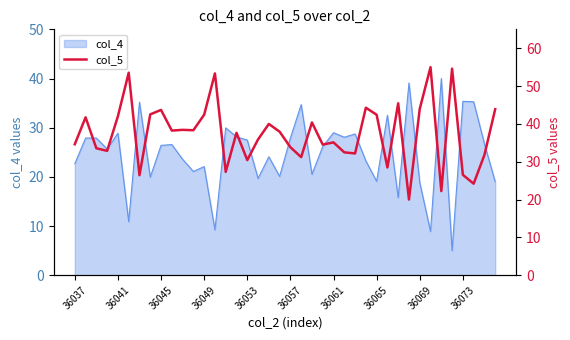

The value of col_4 at 36041 is 19.2. True or false?

False